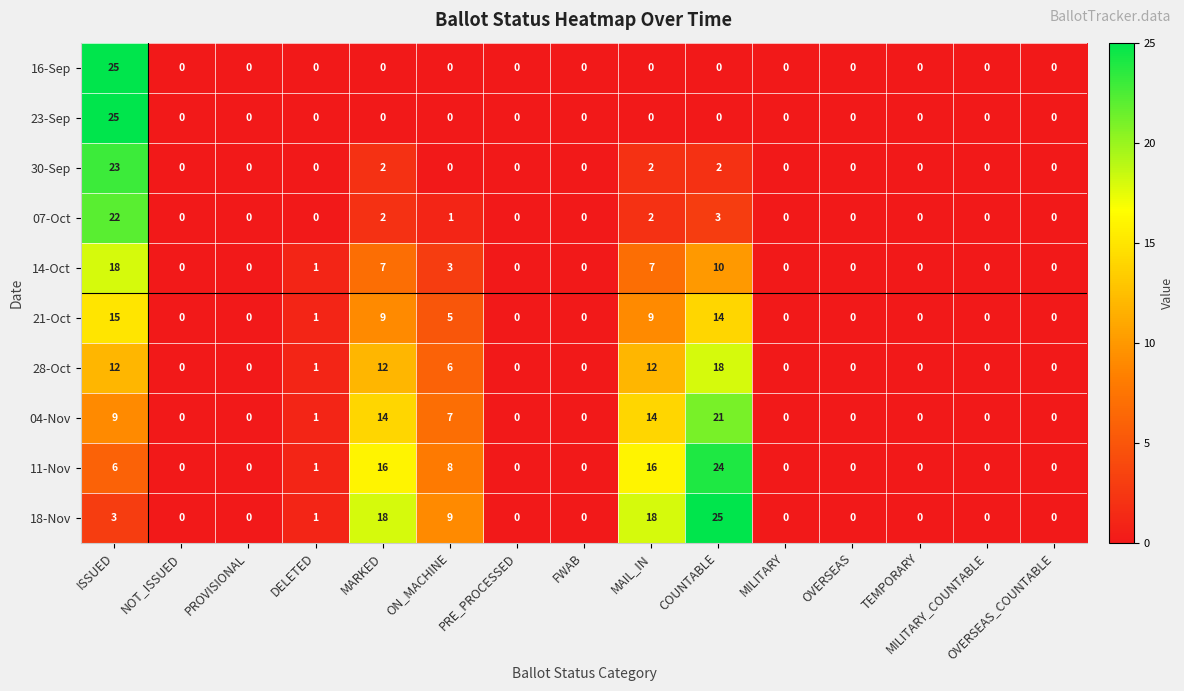

What is the maximum value shown in the chart?

25